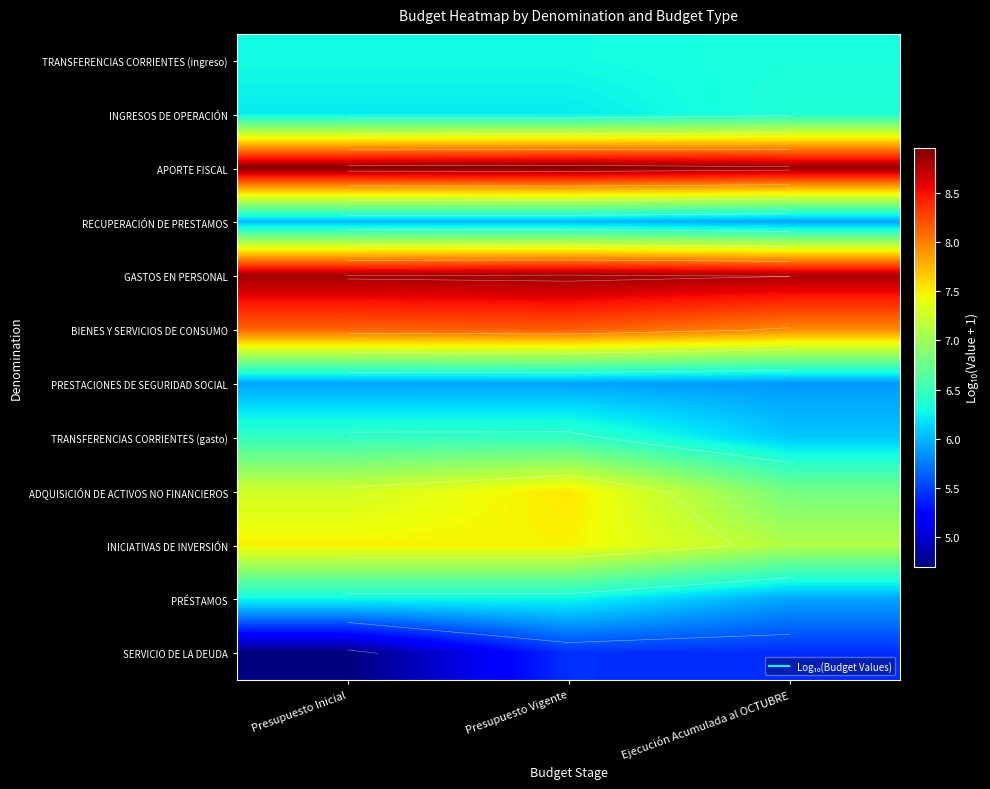

Which series has the largest range (max minus min)?

ADQUISICIÓN DE ACTIVOS NO FINANCIEROS